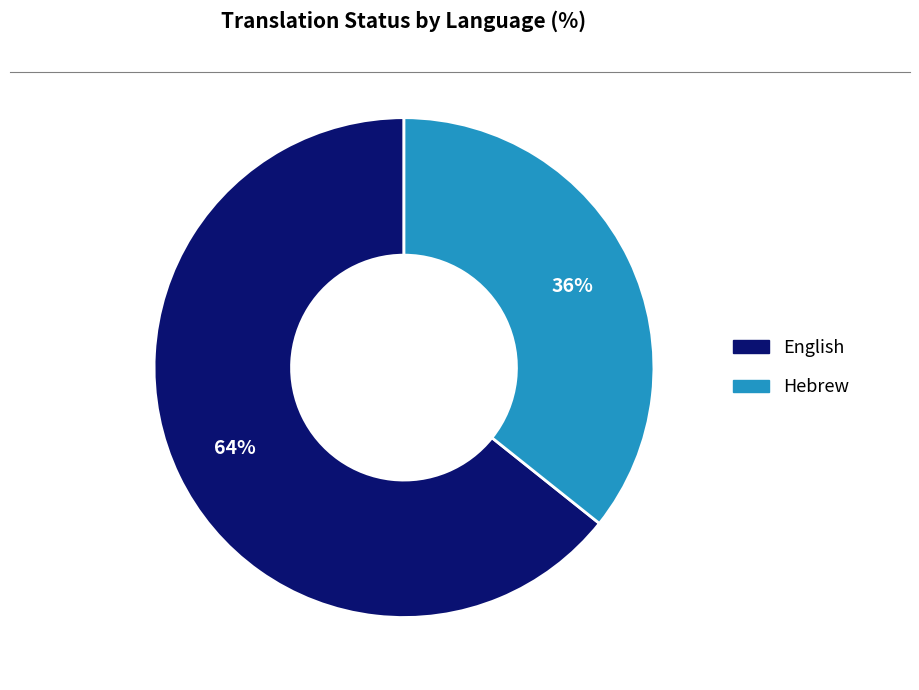

Combined, do English and Hebrew account for over 50%?

Yes